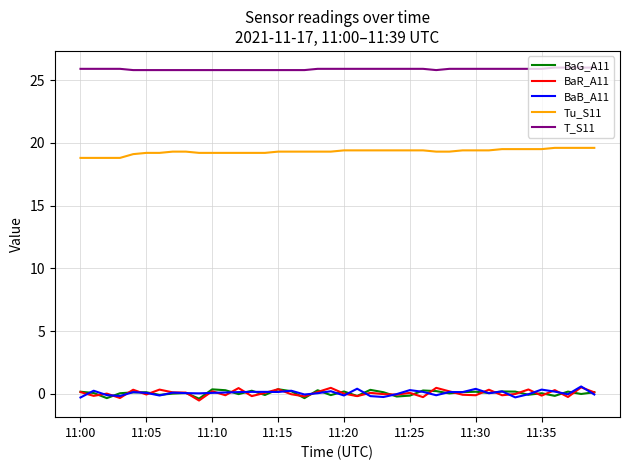

True or false: Tu_S11 and BaB_A11 intersect in this chart.

False